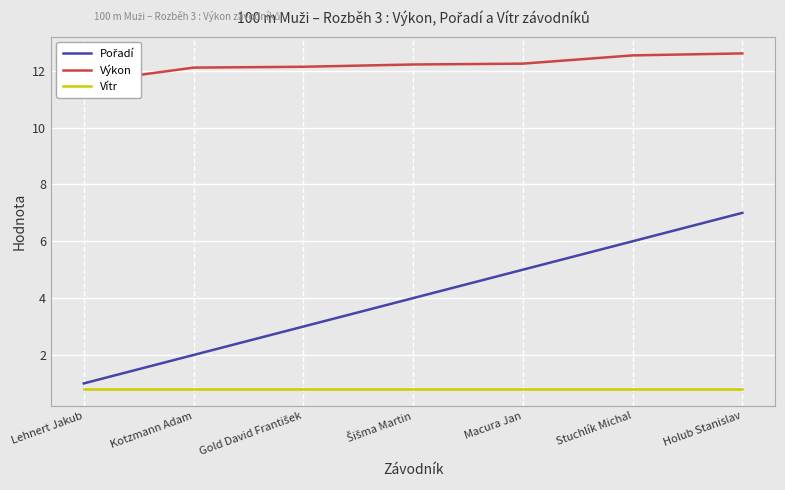

Where is Pořadí nearest to the value 4?

Šišma Martin